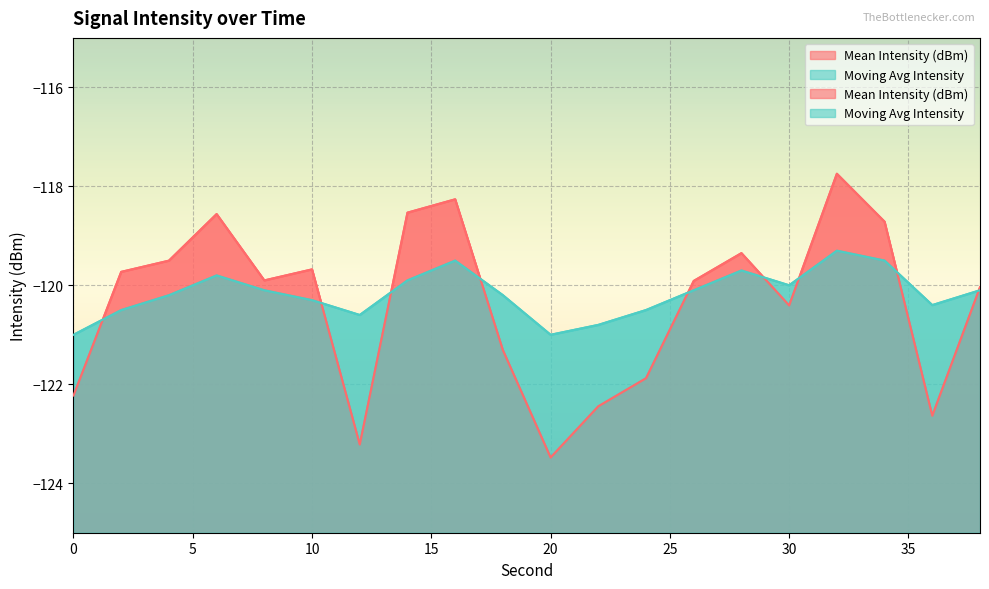

The Mean Intensity (dBm) series shows -121.9 at 24. True or false?

True